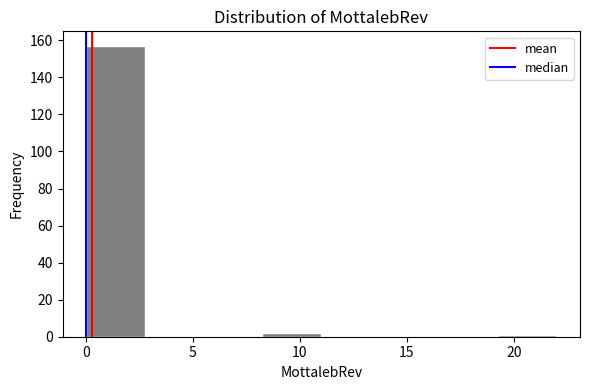

Reading left to right, transcribe this chart: for each bar, give the range it covers on the x-axis and its height. Neither the bar edges nor the heights are printed on the chart, so give them approximately, as read against the axes.

0.00 to 2.75: 158
2.75 to 5.50: 0
5.50 to 8.25: 0
8.25 to 11.00: 2
11.00 to 13.75: 0
13.75 to 16.50: 0
16.50 to 19.25: 0
19.25 to 22.00: under 2